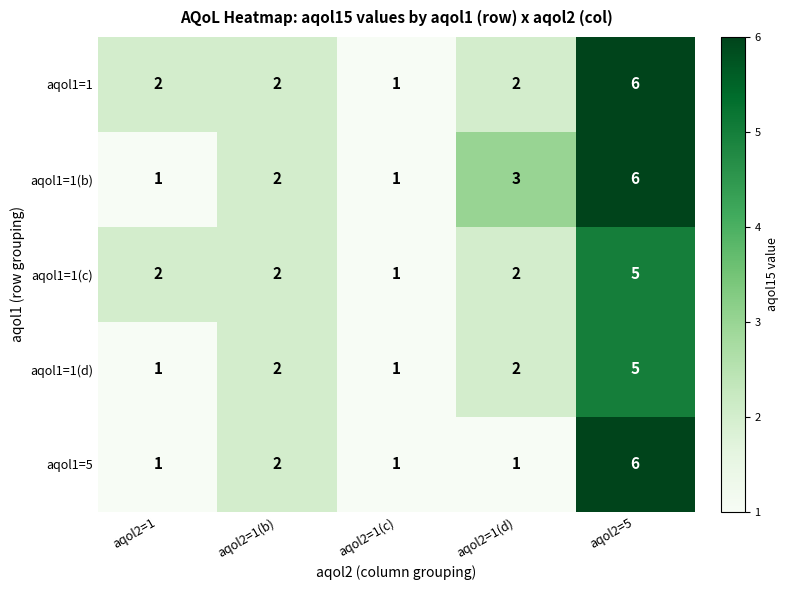

Reading right to left, extract all data points from this chart.

aqol1=1: aqol2=5=6	aqol2=1(d)=2	aqol2=1(c)=1	aqol2=1(b)=2	aqol2=1=2
aqol1=1(b): aqol2=5=6	aqol2=1(d)=3	aqol2=1(c)=1	aqol2=1(b)=2	aqol2=1=1
aqol1=1(c): aqol2=5=5	aqol2=1(d)=2	aqol2=1(c)=1	aqol2=1(b)=2	aqol2=1=2
aqol1=1(d): aqol2=5=5	aqol2=1(d)=2	aqol2=1(c)=1	aqol2=1(b)=2	aqol2=1=1
aqol1=5: aqol2=5=6	aqol2=1(d)=1	aqol2=1(c)=1	aqol2=1(b)=2	aqol2=1=1